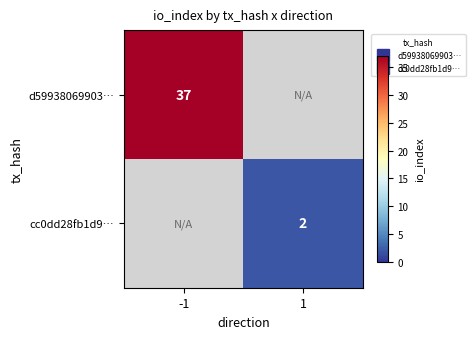

Is it true that cc0dd28fb1d9… equals 2.0 at 1?

True